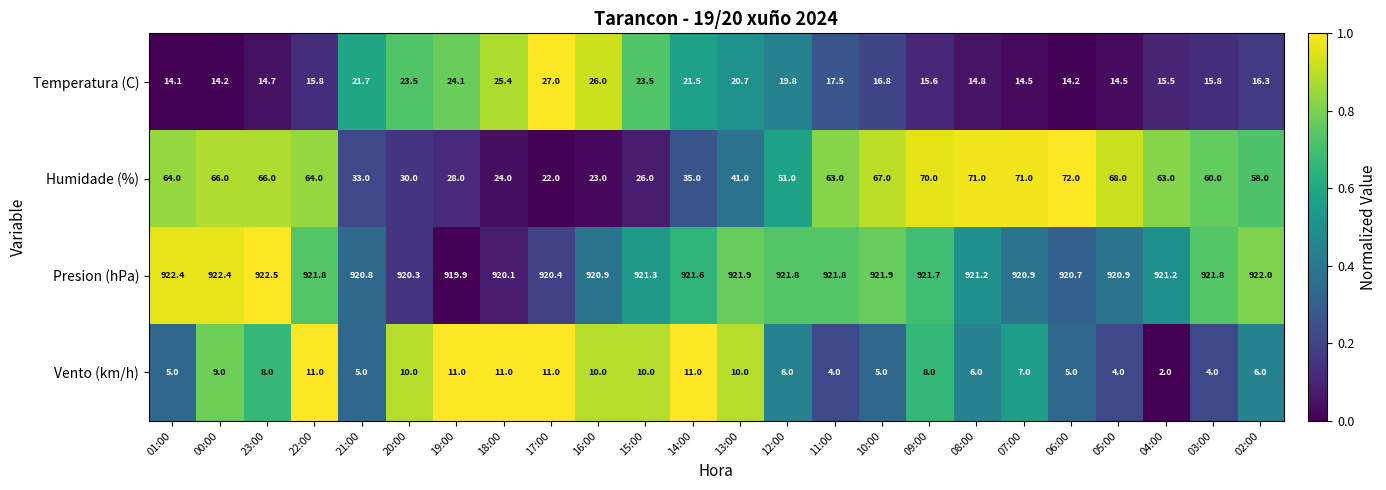

What is the difference between the highest and lowest values at 02:00?

916.0